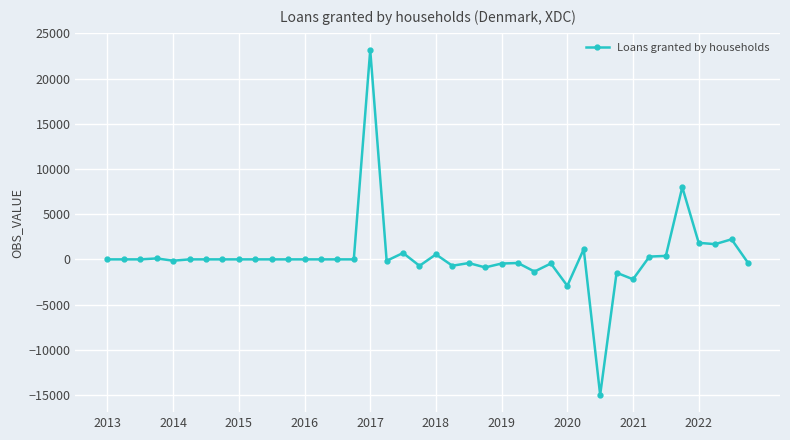

Count the number of categories in the chart.

40